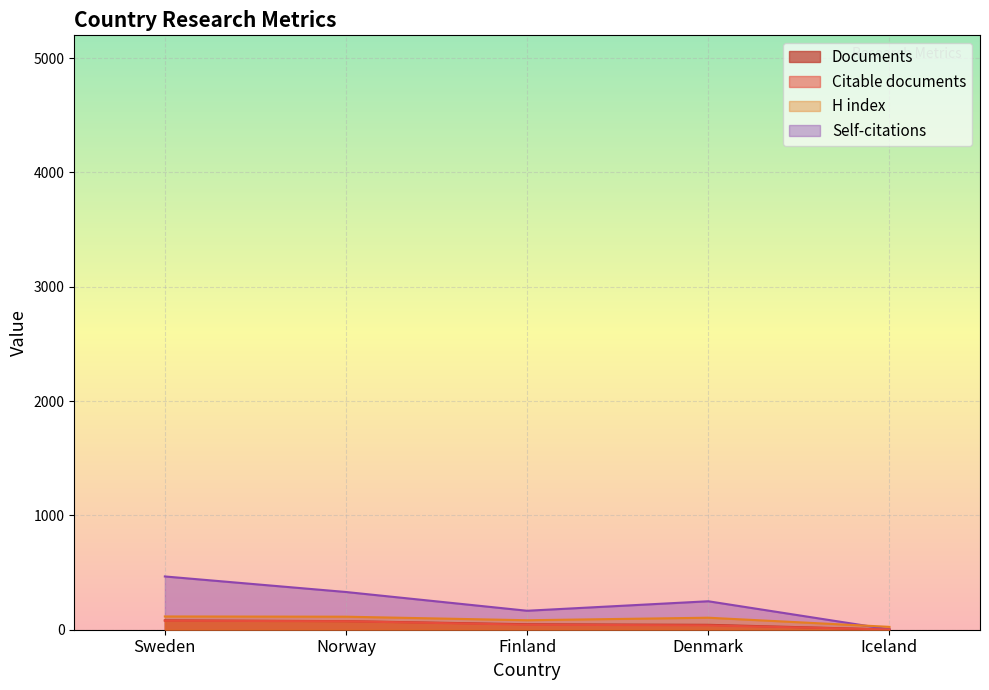

Where is the first local maximum for Self-citations?

Denmark